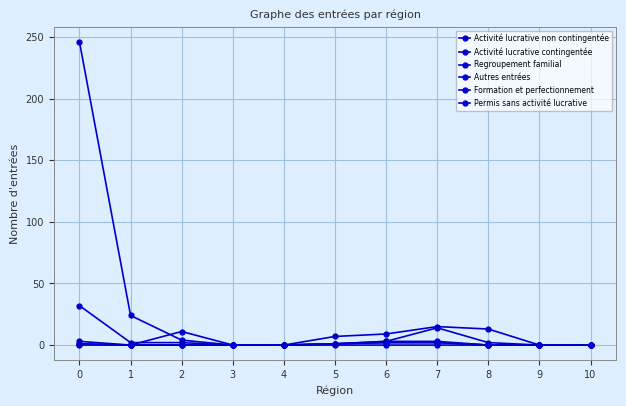

What is the sum of all Autres entrées values?

10